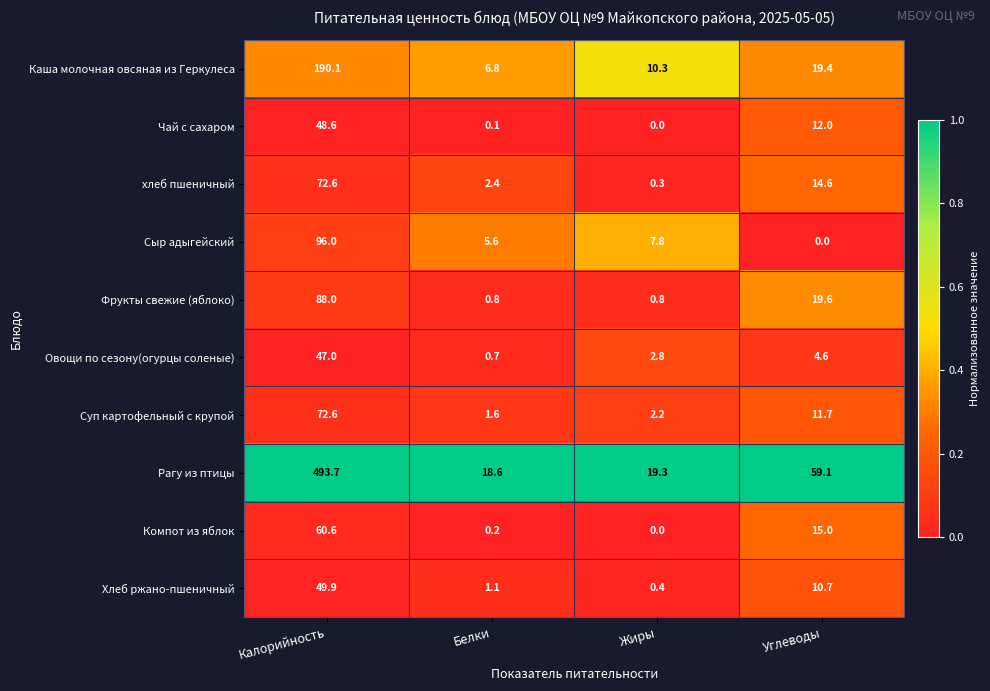

What is the difference between the second highest and second lowest values in the Рагу из птицы series?

39.8